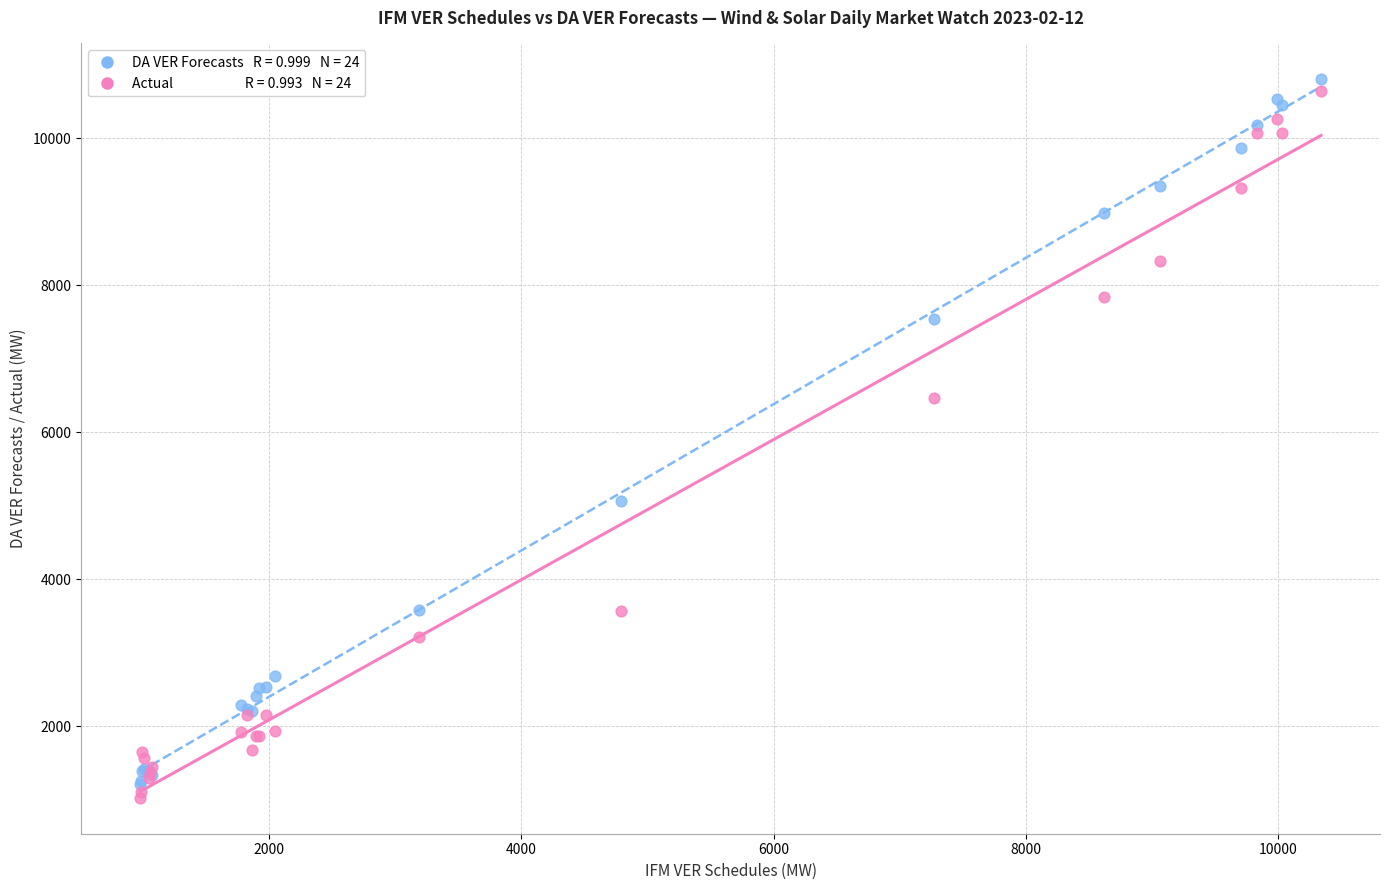

Across all series, what Y value is closest to 5913?

6469.8